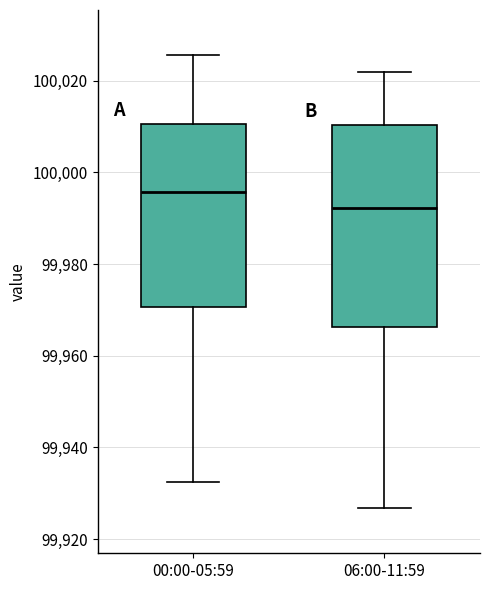

Reading left to right, transcribe this box plot: for each box, give where its median line is, the range the box spans, and where its two whiskers end, as read against the y-axis. The values are not printed on the chart, so give them approximately, as read against the axis.

00:00-05:59: median 99996, box 99970 to 100010, whiskers 99932 to 100026
06:00-11:59: median 99992, box 99966 to 100010, whiskers 99926 to 100022